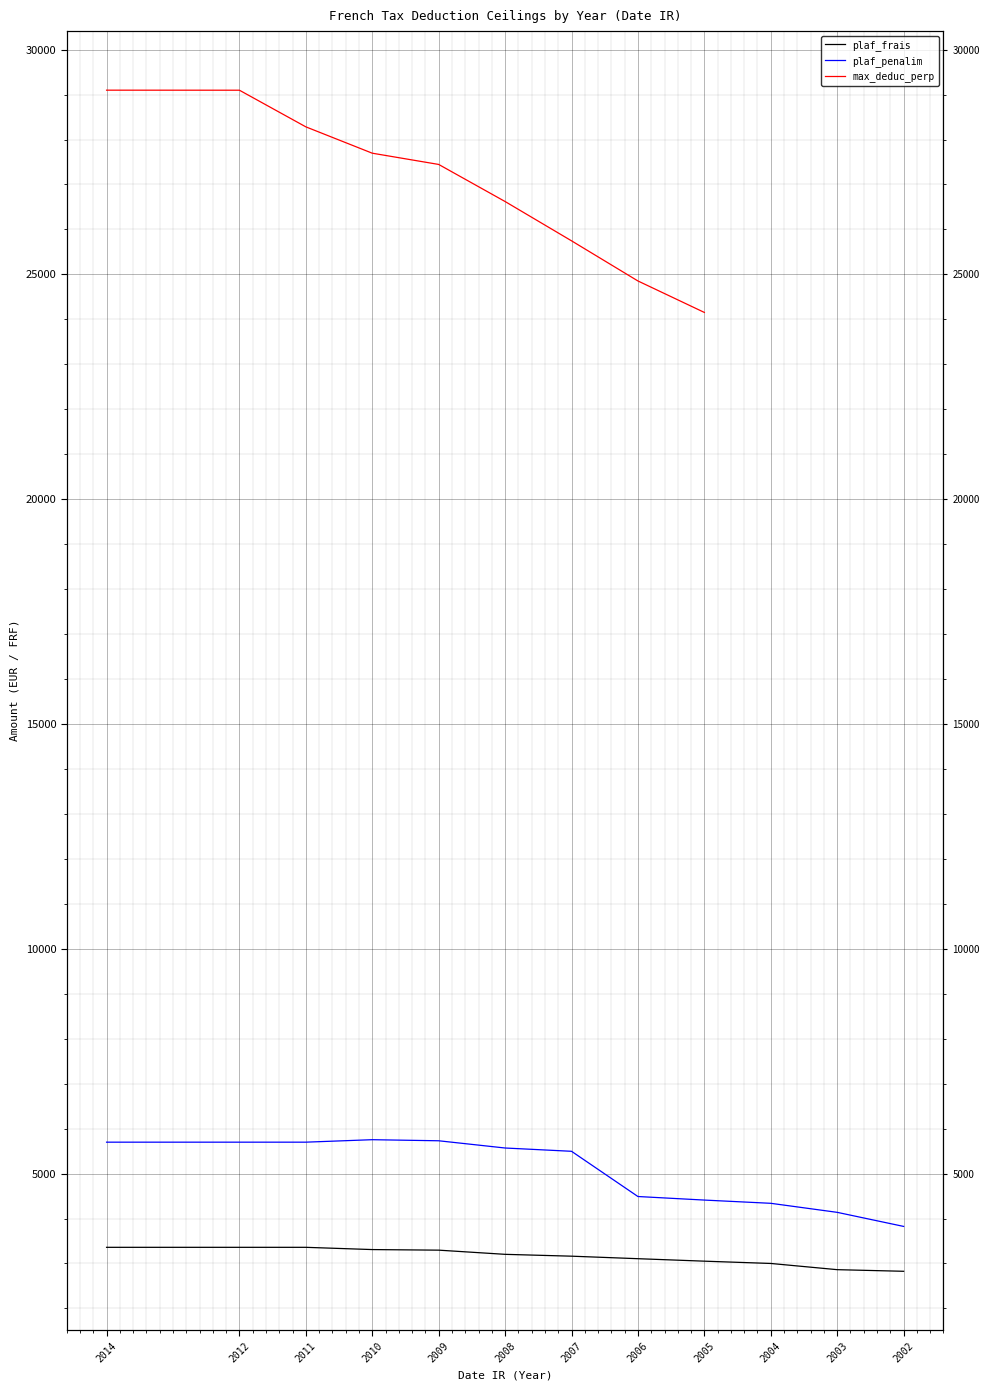

At which category is the sum across all series the highest?

2014